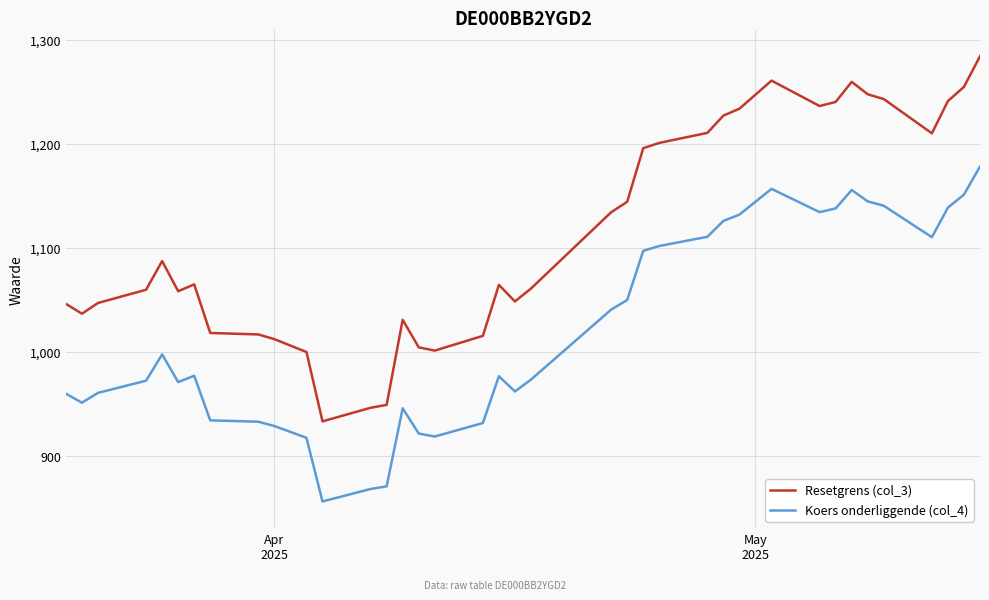

List the series in order of their overall mean, lowest first.

Koers onderliggende (col_4), Resetgrens (col_3)